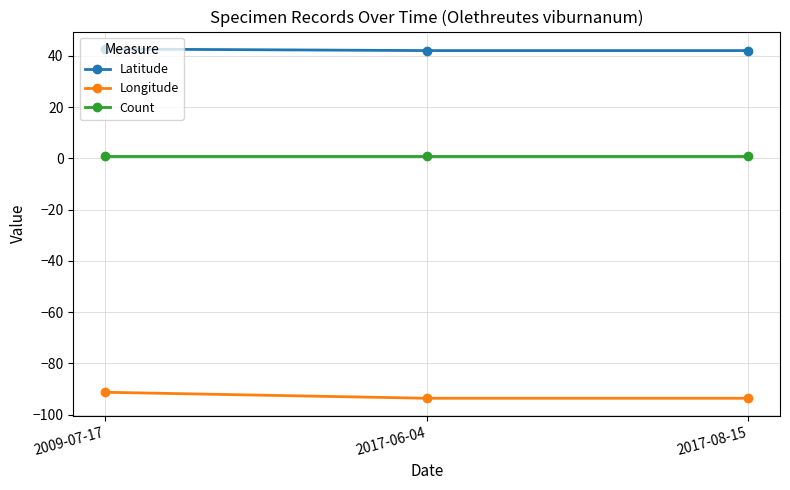

Reading right to left, what are all the values shown in this chart?

Latitude: 2017-08-15=42.0	2017-06-04=42.0	2009-07-17=42.6
Longitude: 2017-08-15=-93.6	2017-06-04=-93.6	2009-07-17=-91.3
Count: 2017-08-15=1.0	2017-06-04=1.0	2009-07-17=1.0